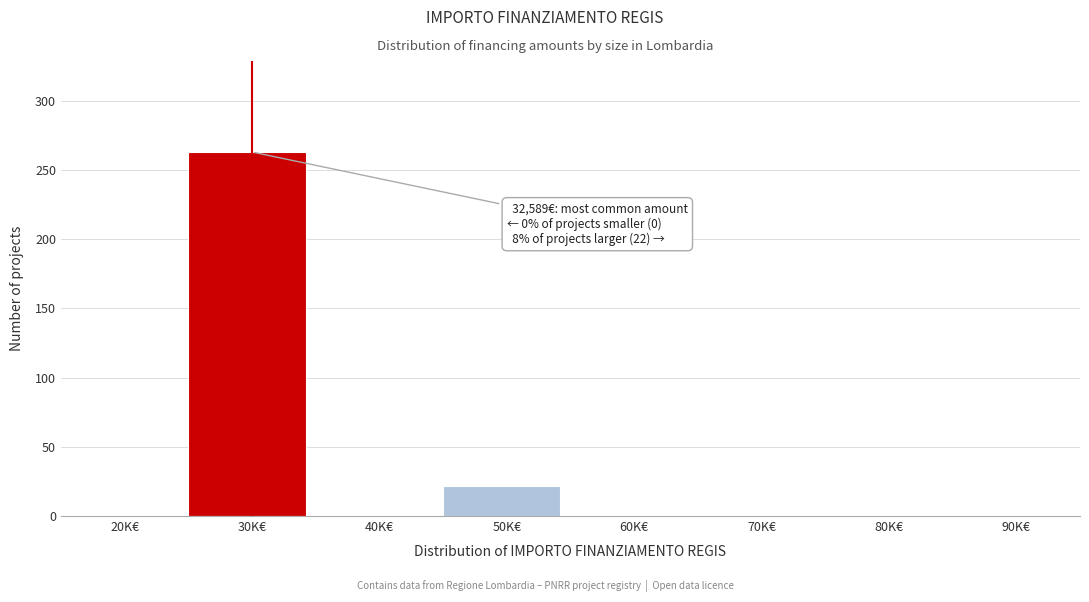

Reading left to right, what are all the values shown in this chart?

20K€=0	30K€=263	40K€=0	50K€=22	60K€=0	70K€=0	80K€=0	90K€=0